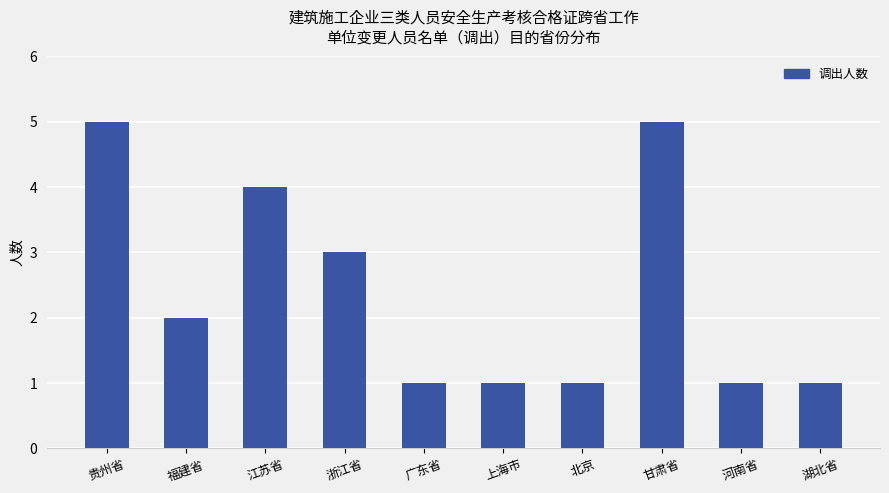

The value at 浙江省 is 3. True or false?

True